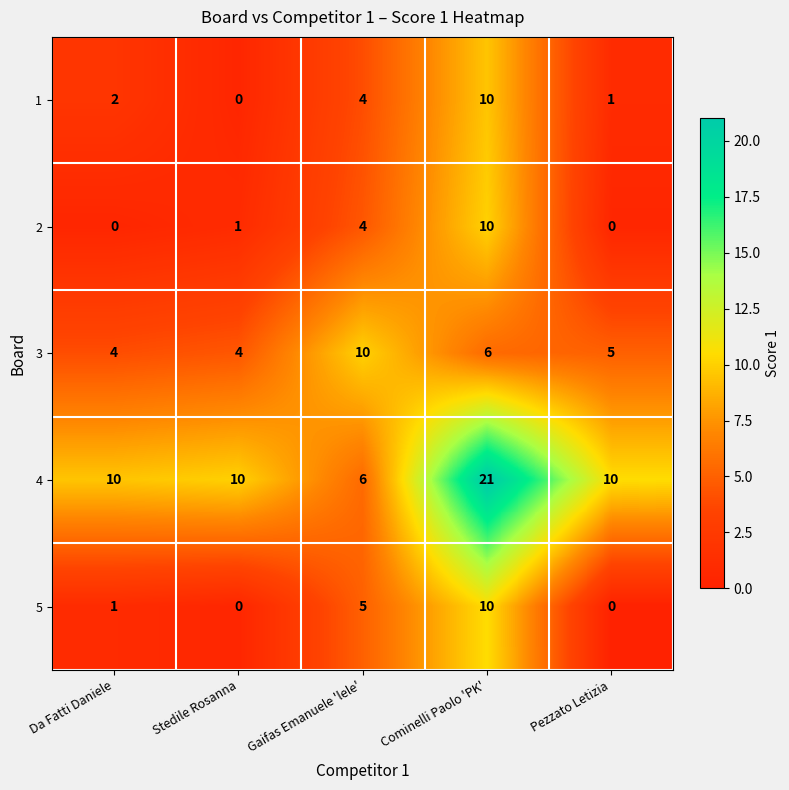

Is it true that 1 equals 15 at Cominelli Paolo 'PK'?

False